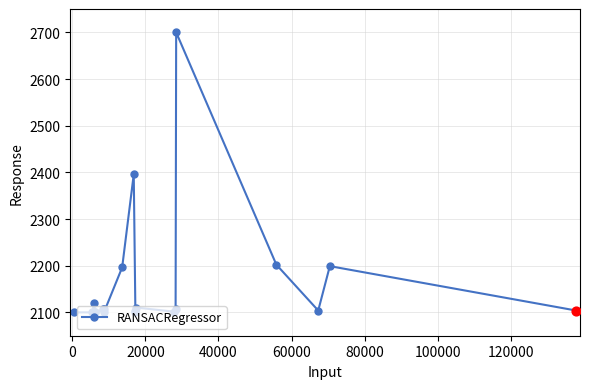

What is the value of the 19th point from the left?

2199.1